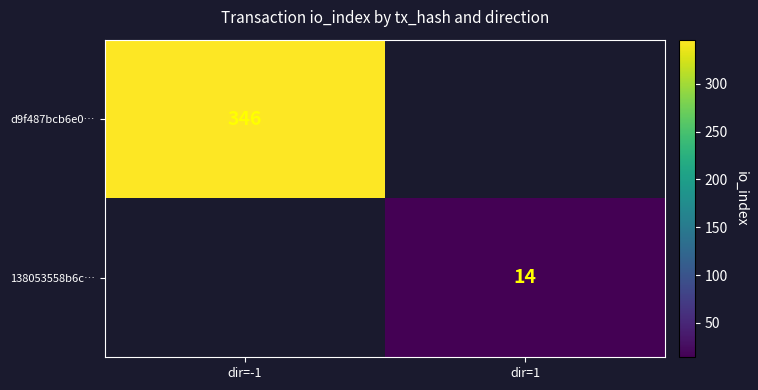

The 138053558b6c… series shows 22 at dir=1. True or false?

False